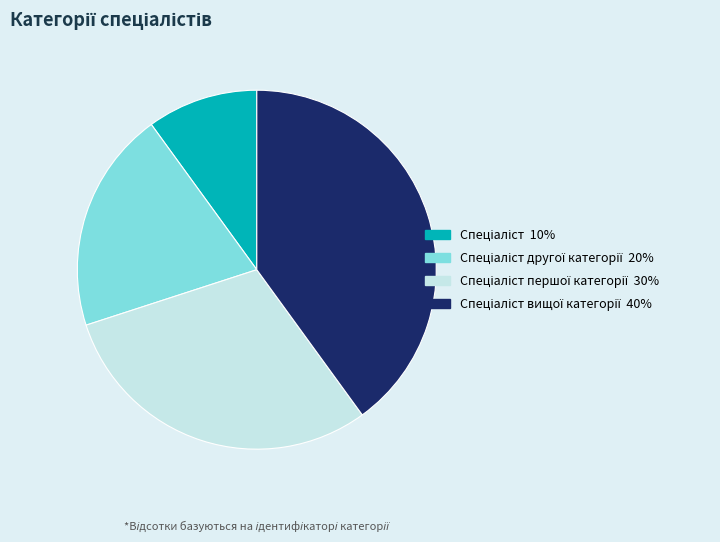

Is there any slice that represents more than half of the pie?

No